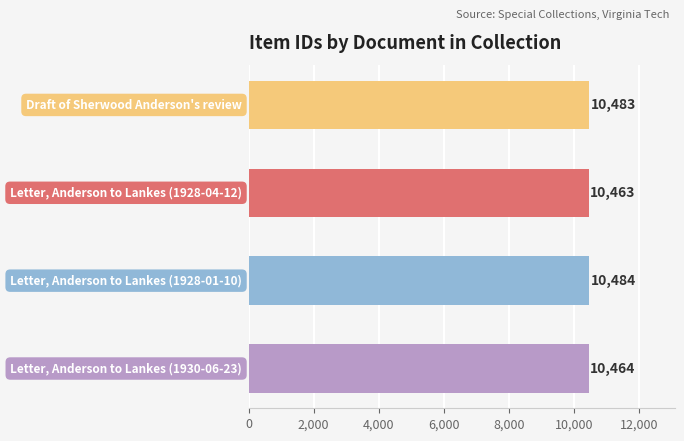

What is the smallest value displayed?

10463